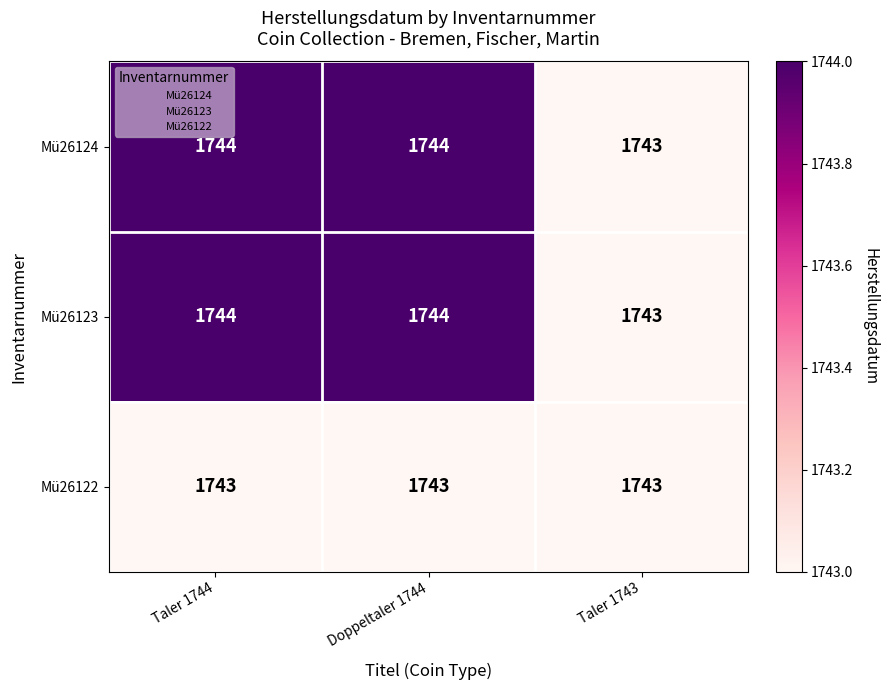

How many distinct data groups are displayed?

3